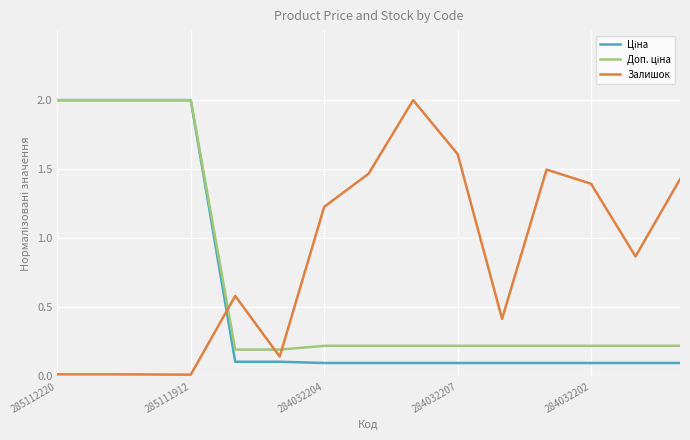

At how many categories does at least one series exceed 1?

11